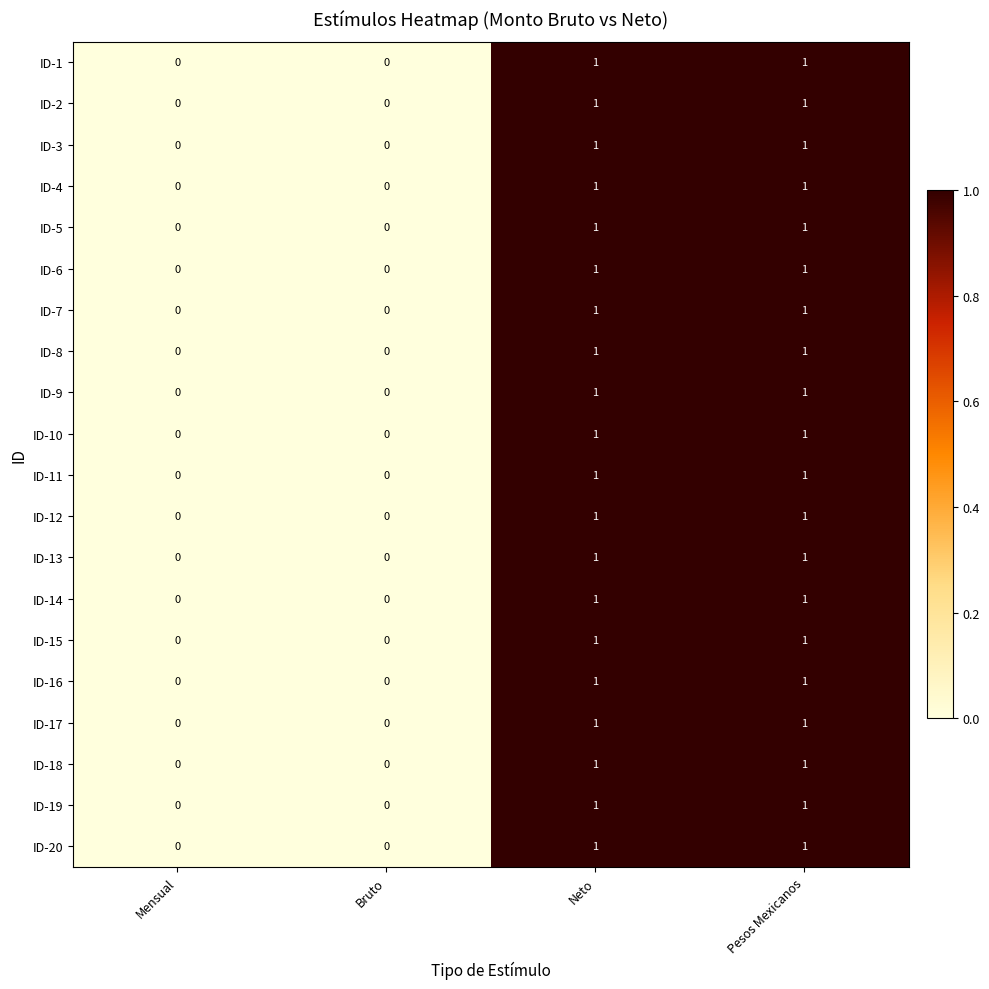

What is the total value across all series at Neto?

20